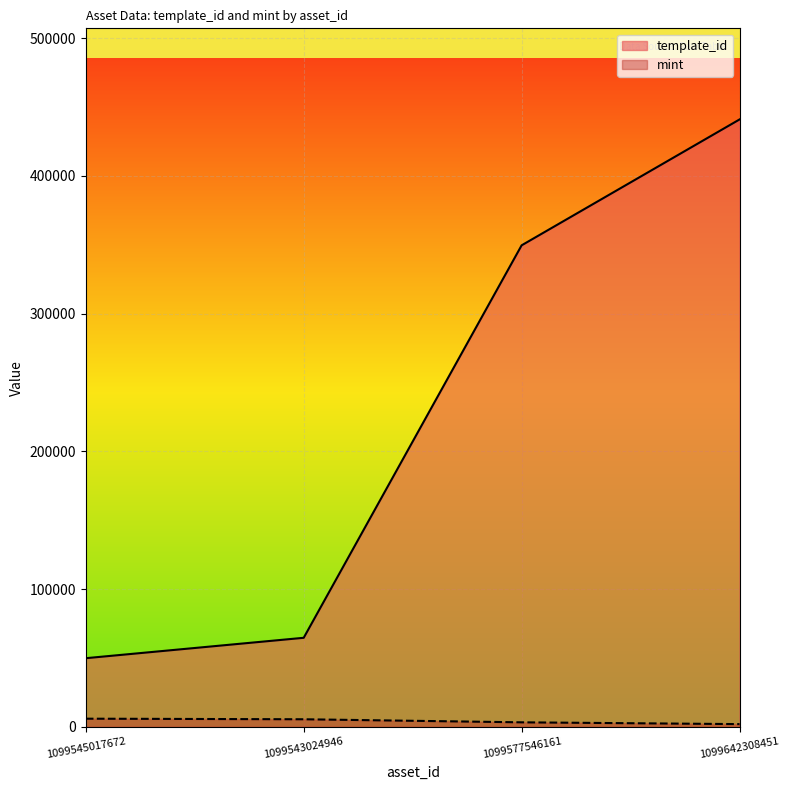

List the series in order of their overall mean, highest first.

template_id, mint